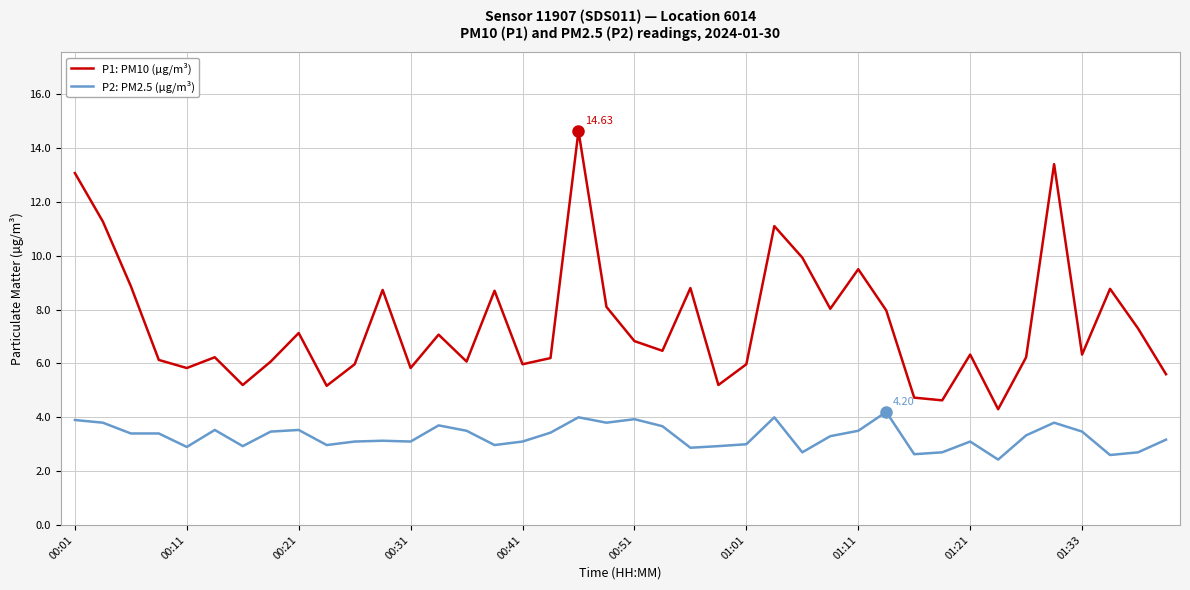

Rank the series by their maximum value, from lowest to highest.

P2: PM2.5 (µg/m³), P1: PM10 (µg/m³)